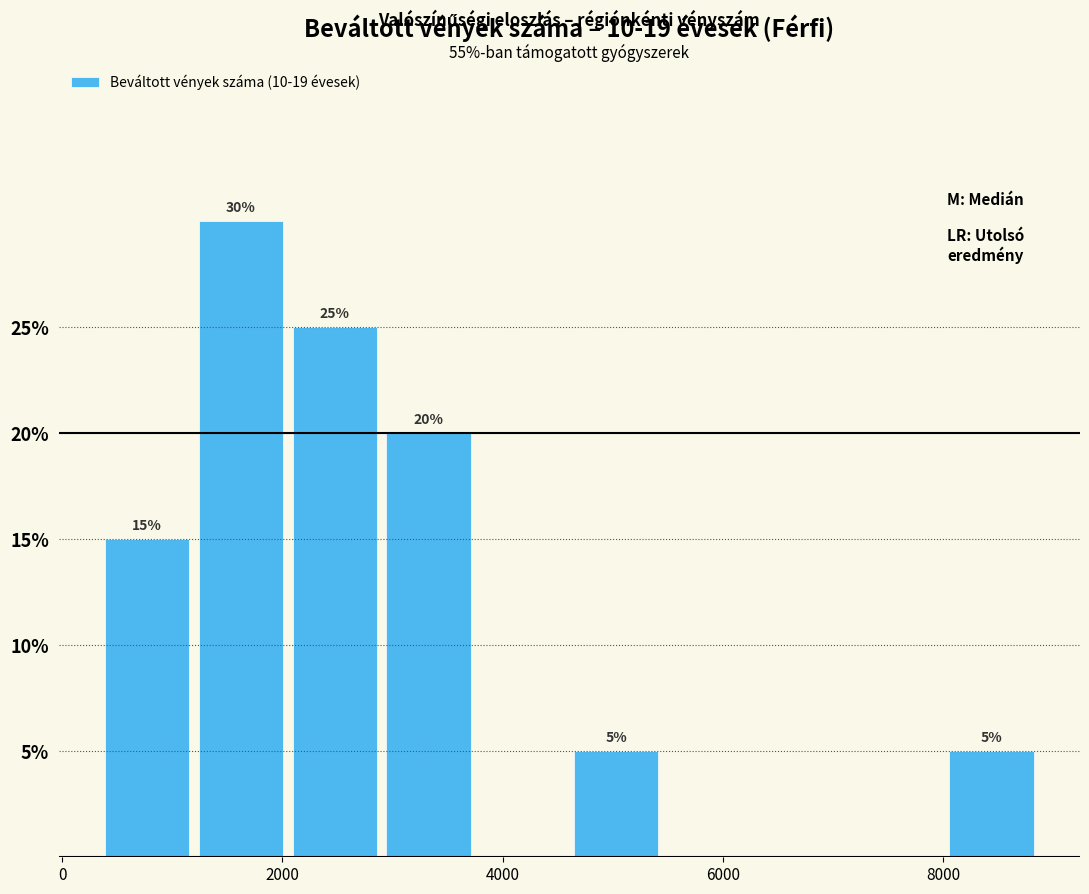

Which range on the x-axis has the tallest bar?

1200 to 2000